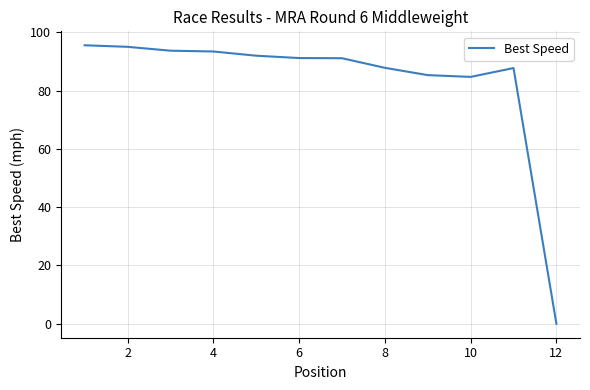

What is the greatest value displayed?

95.5